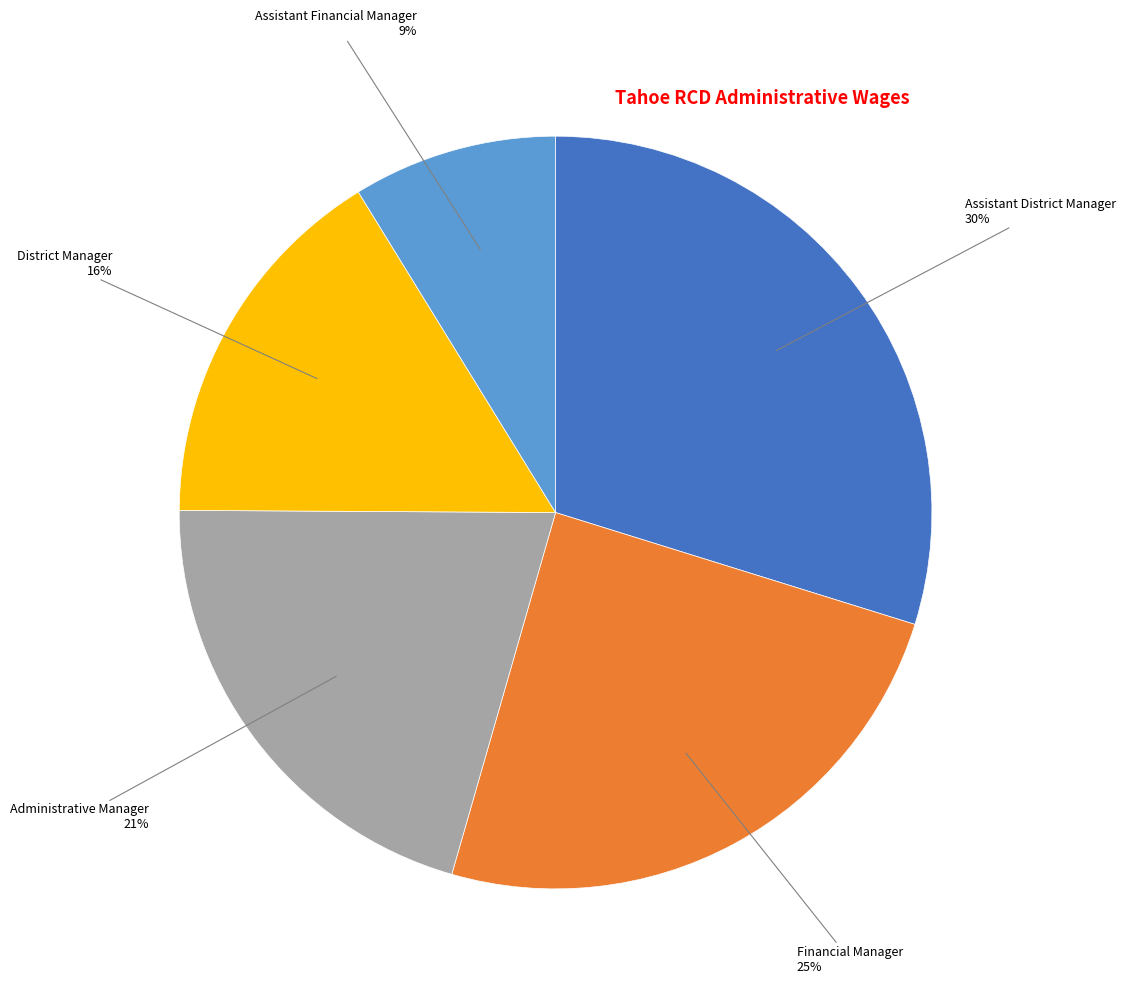

How many slices are in this pie chart?

5